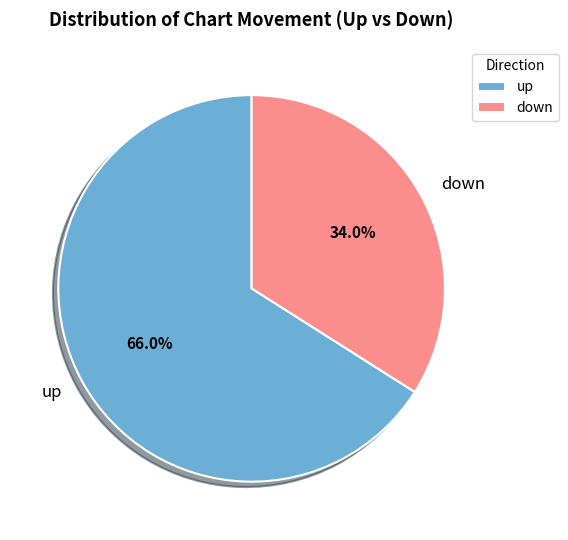

How many segments does this pie chart have?

2